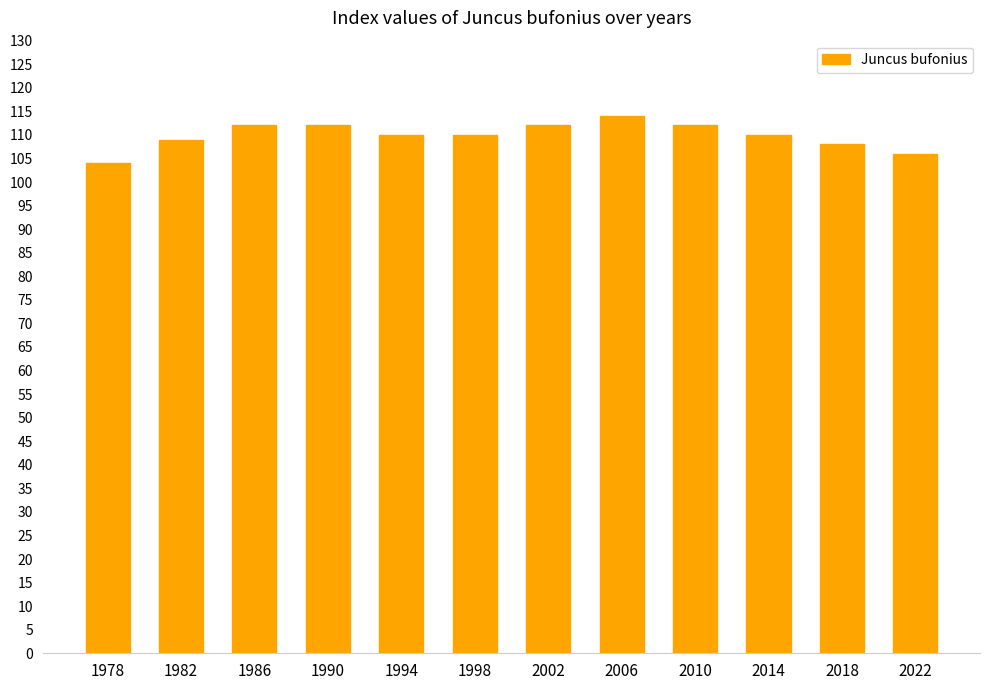

What is the sum of all values?

1319